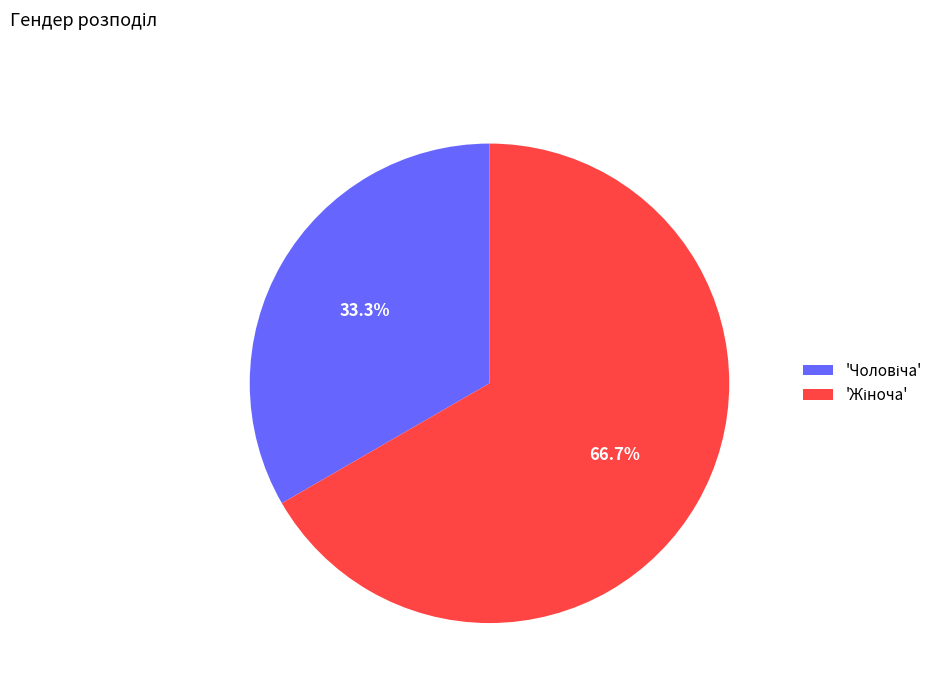

Is there a majority slice in this chart?

Yes